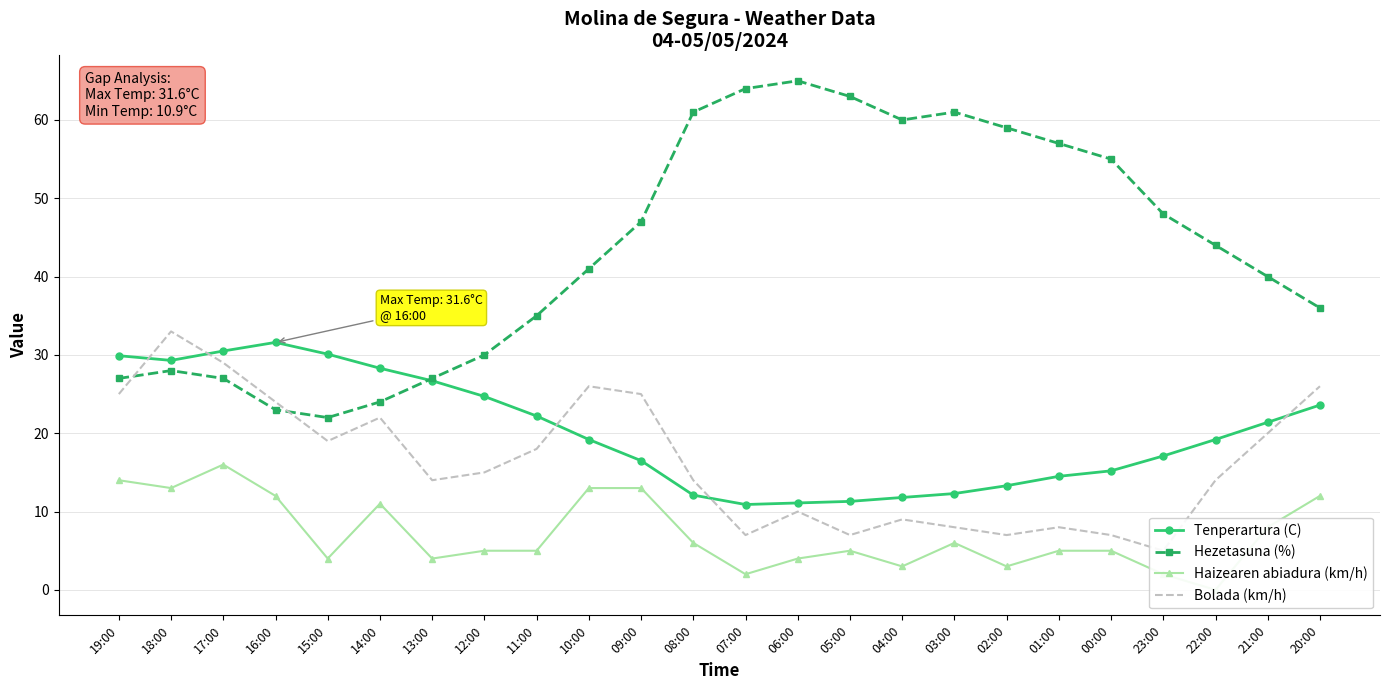

What is the difference between the highest and lowest values at 11:00?

30.0